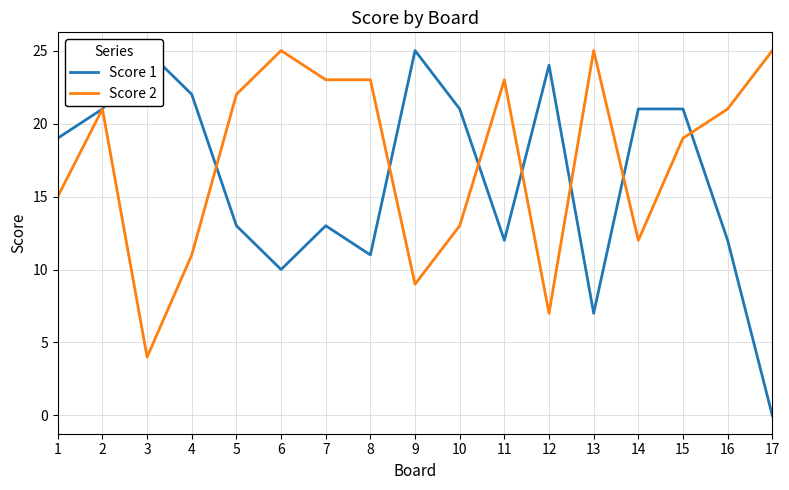

How many values in the Score 1 series are below 19?

8